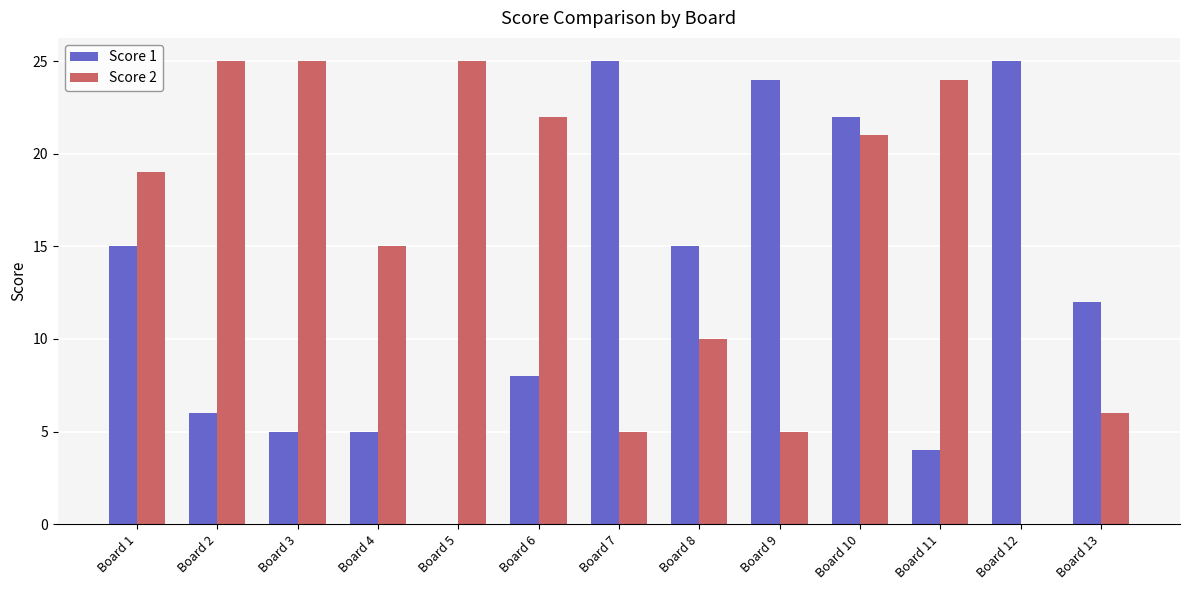

How many categories are shown in the chart?

13